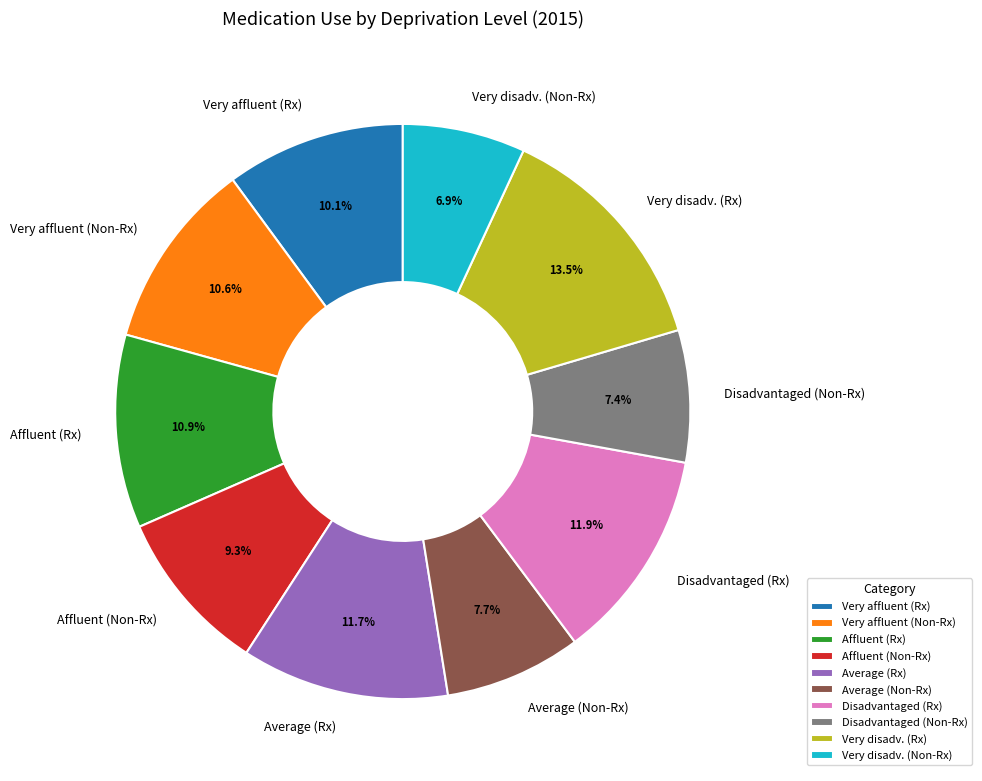

Combined, do Average (Rx) and Affluent (Non-Rx) account for over 50%?

No